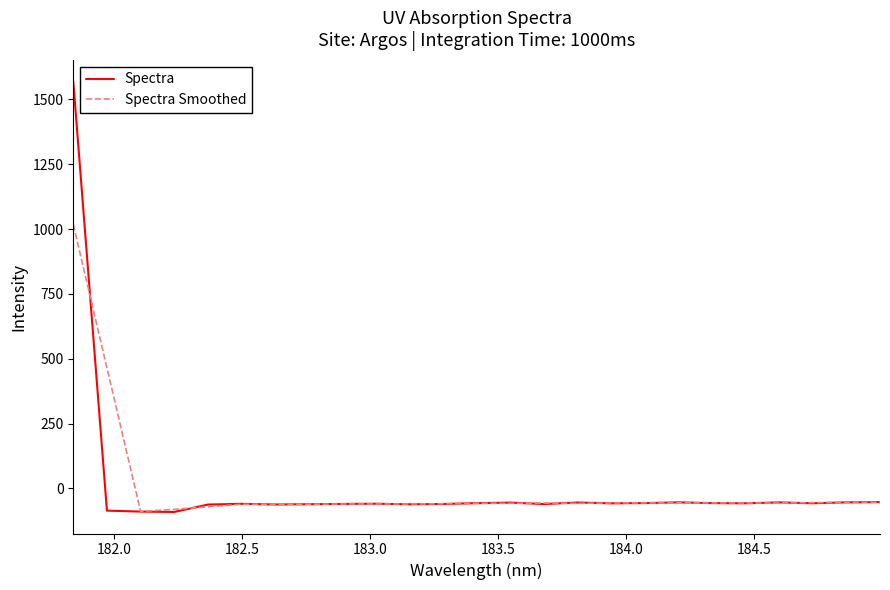

What is the sum of all Spectra Smoothed values?

87.8